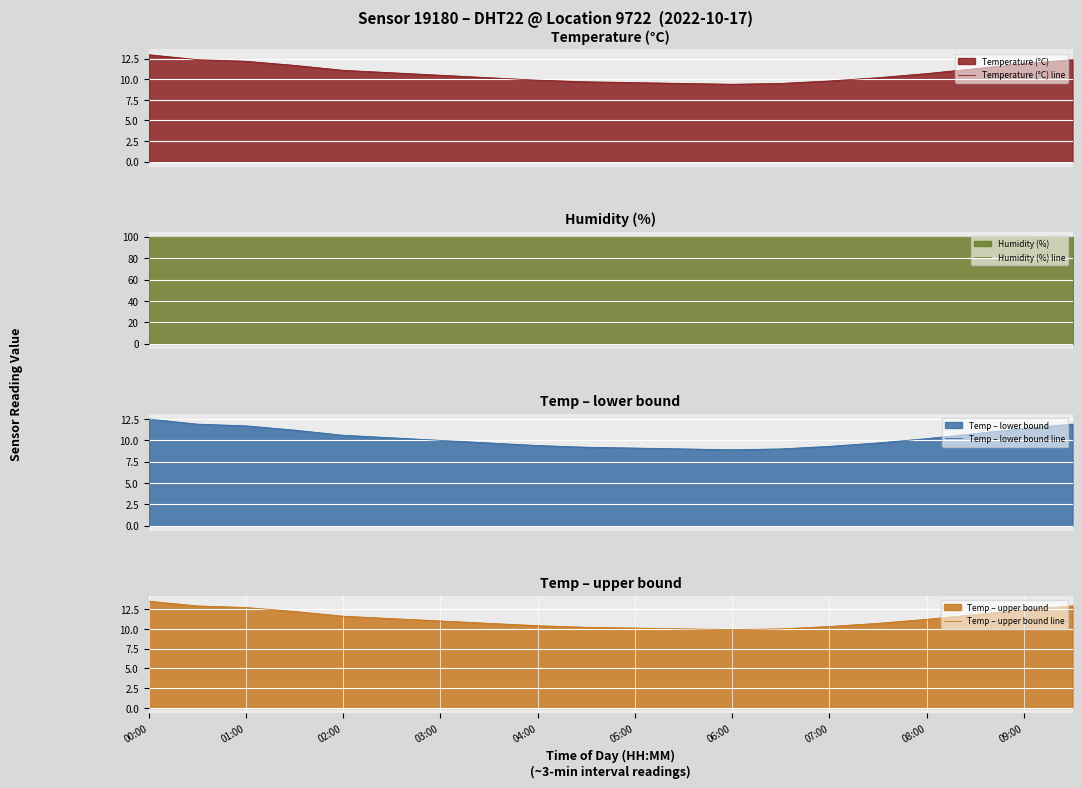

Is it true that Temp – lower bound line equals 10.8 at 17?

True